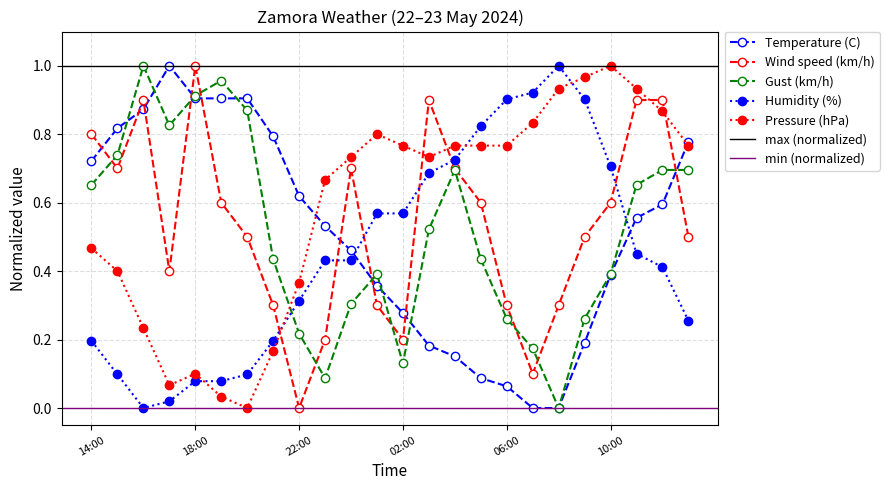

Which series changed the most between 07:00 and 11:00?

Wind speed (km/h)